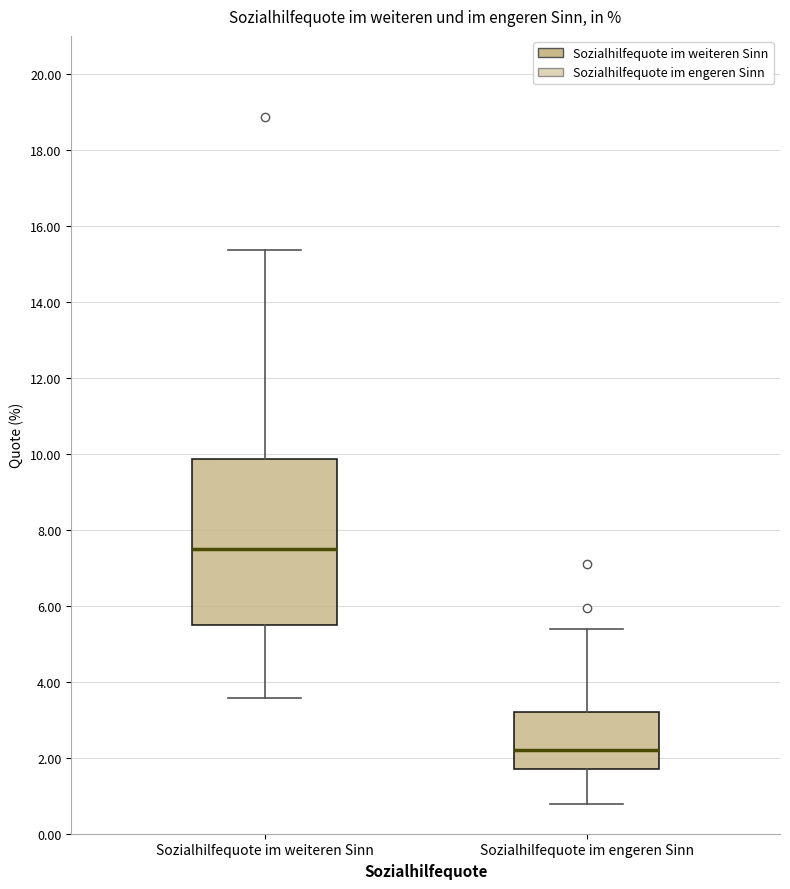

Which box's median line is the lowest?

Sozialhilfequote im engeren Sinn